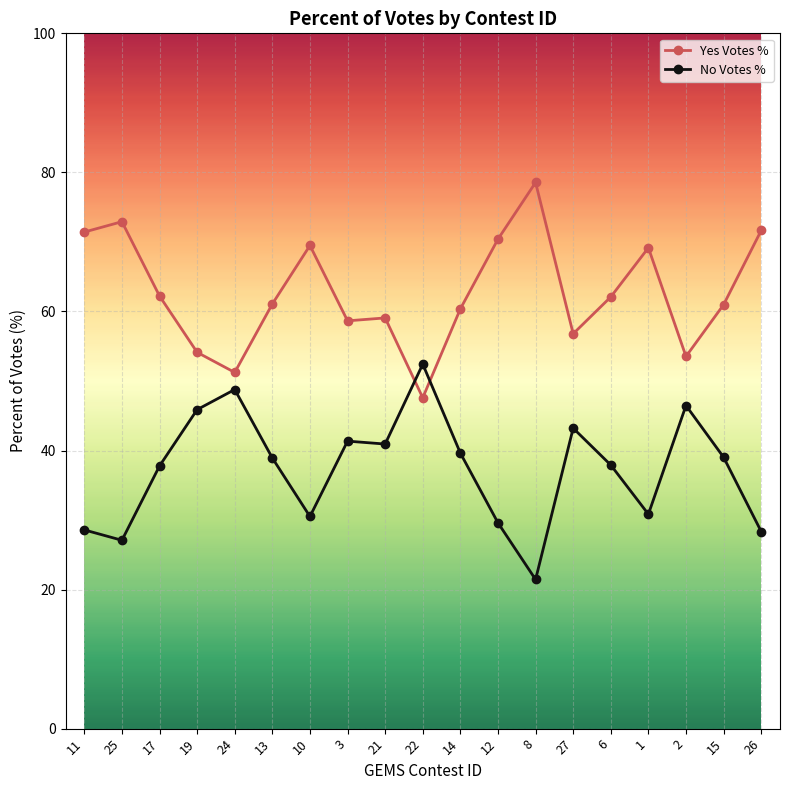

At 14, list the series in order from smallest to largest.

No Votes %, Yes Votes %